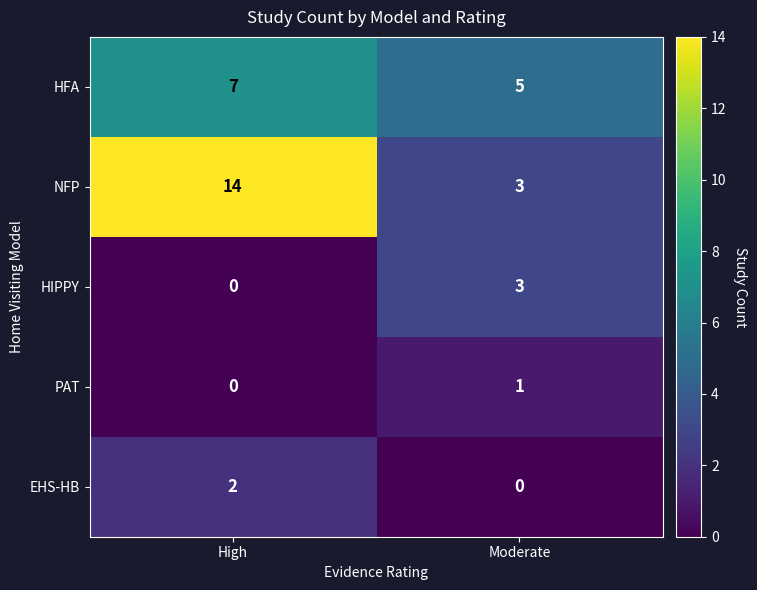

The HIPPY series shows 1 at Moderate. True or false?

False